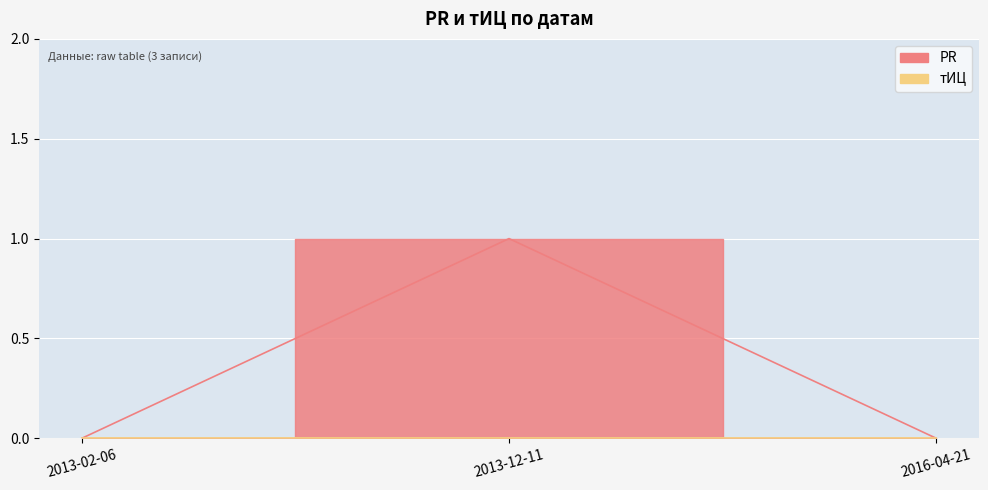

What position from the left is 2013-12-11?

2